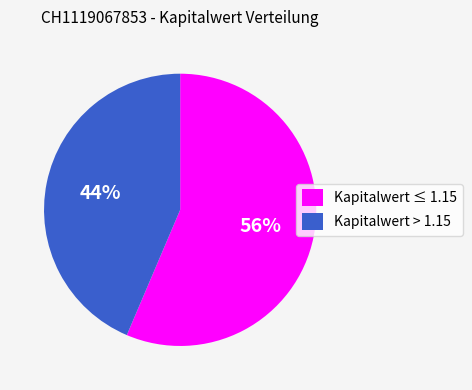

Approximately how many times larger is the value at Kapitalwert ≤ 1.15 compared to Kapitalwert > 1.15?

1.3